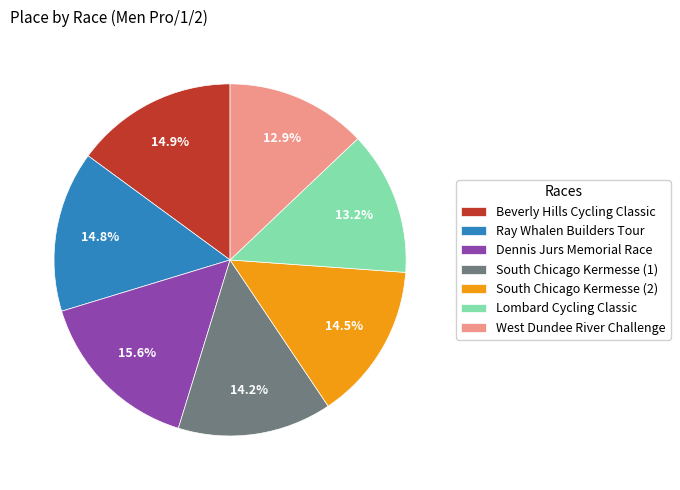

Is it true that South Chicago Kermesse (2) is 5% of the pie?

False